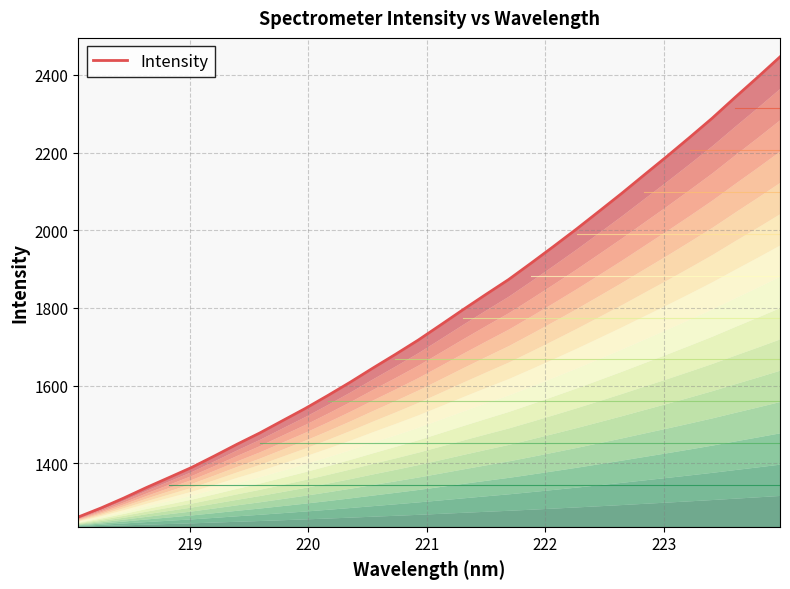

Reading right to left, extract all data points from this chart.

2446.6	2393.4	2341.5	2288.5	2238.9	2190.2	2142.8	2095.0	2048.8	2003.1	1958.9	1915.5	1873.0	1834.8	1795.9	1756.2	1716.8	1680.3	1644.9	1608.5	1573.9	1540.4	1509.0	1477.6	1448.7	1418.4	1389.0	1362.9	1337.1	1310.0	1284.6	1261.4